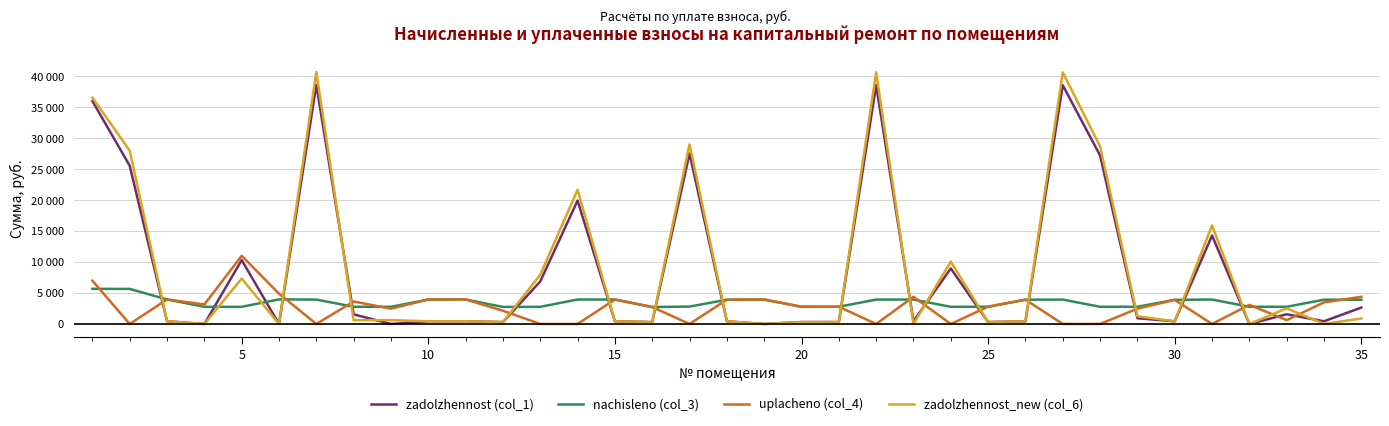

True or false: zadolzhennost_new (col_6) and uplacheno (col_4) cross at least once.

True